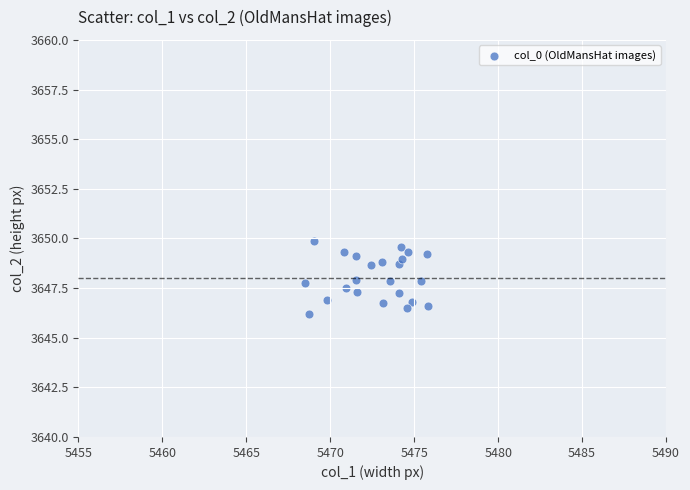

What is the range of Y values (max minus min)?

3.7